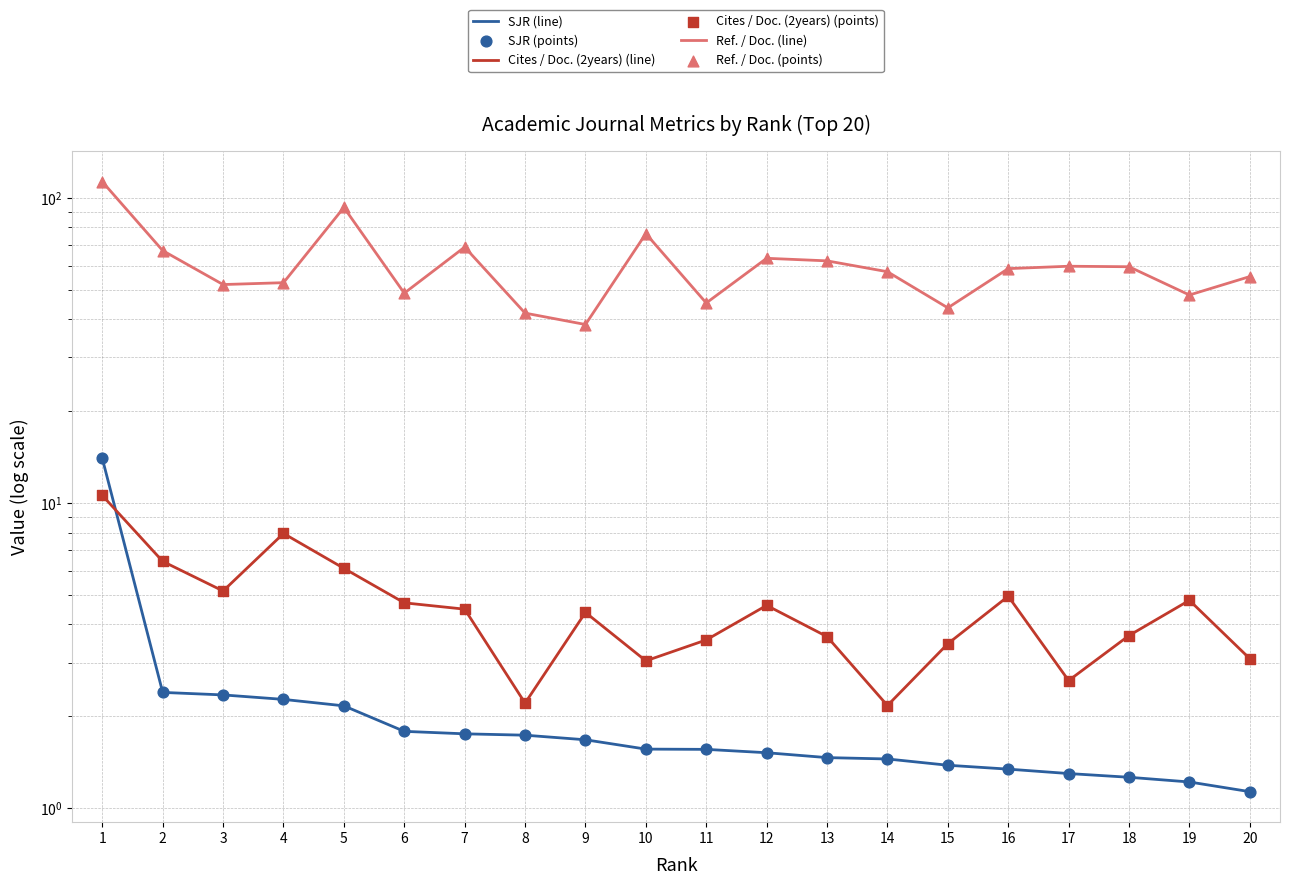

Which series contains the highest Y value?

Ref. / Doc. (line)